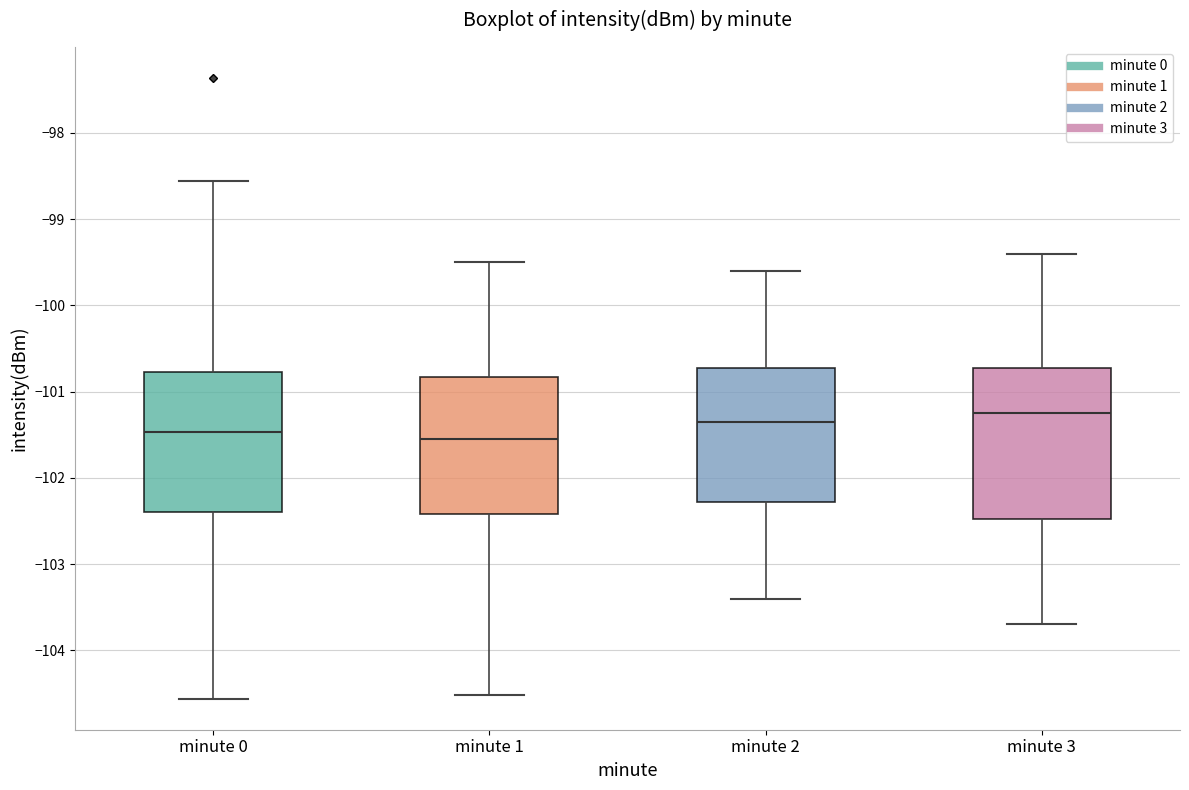

Reading left to right, read every box against the y-axis: the position of its median line, the range the box covers, and the ends of its whiskers. The values are not printed on the chart, so give them approximately, as read against the axis.

minute 0: median -101.5, box -102.4 to -100.8, whiskers -104.6 to -98.6
minute 1: median -101.5, box -102.4 to -100.8, whiskers -104.5 to -99.5
minute 2: median -101.3, box -102.3 to -100.7, whiskers -103.4 to -99.6
minute 3: median -101.2, box -102.5 to -100.7, whiskers -103.7 to -99.4